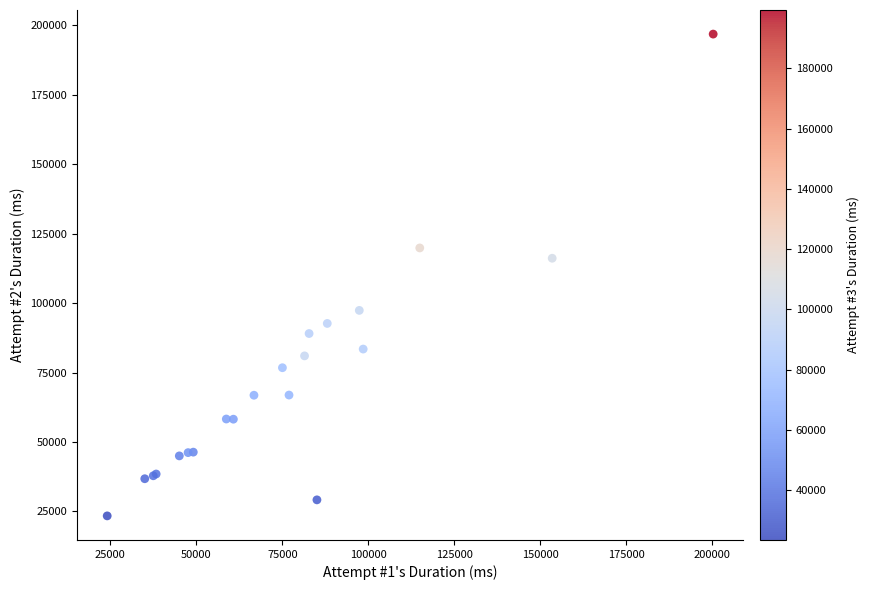

What Y value in the scatter plot is closest to 110144?

116172